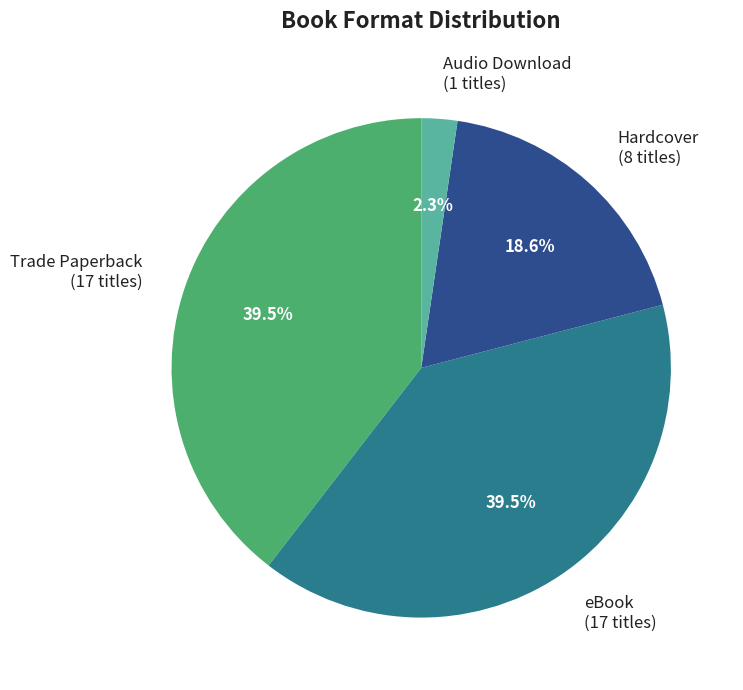

Which slice is the smallest?

Audio Download